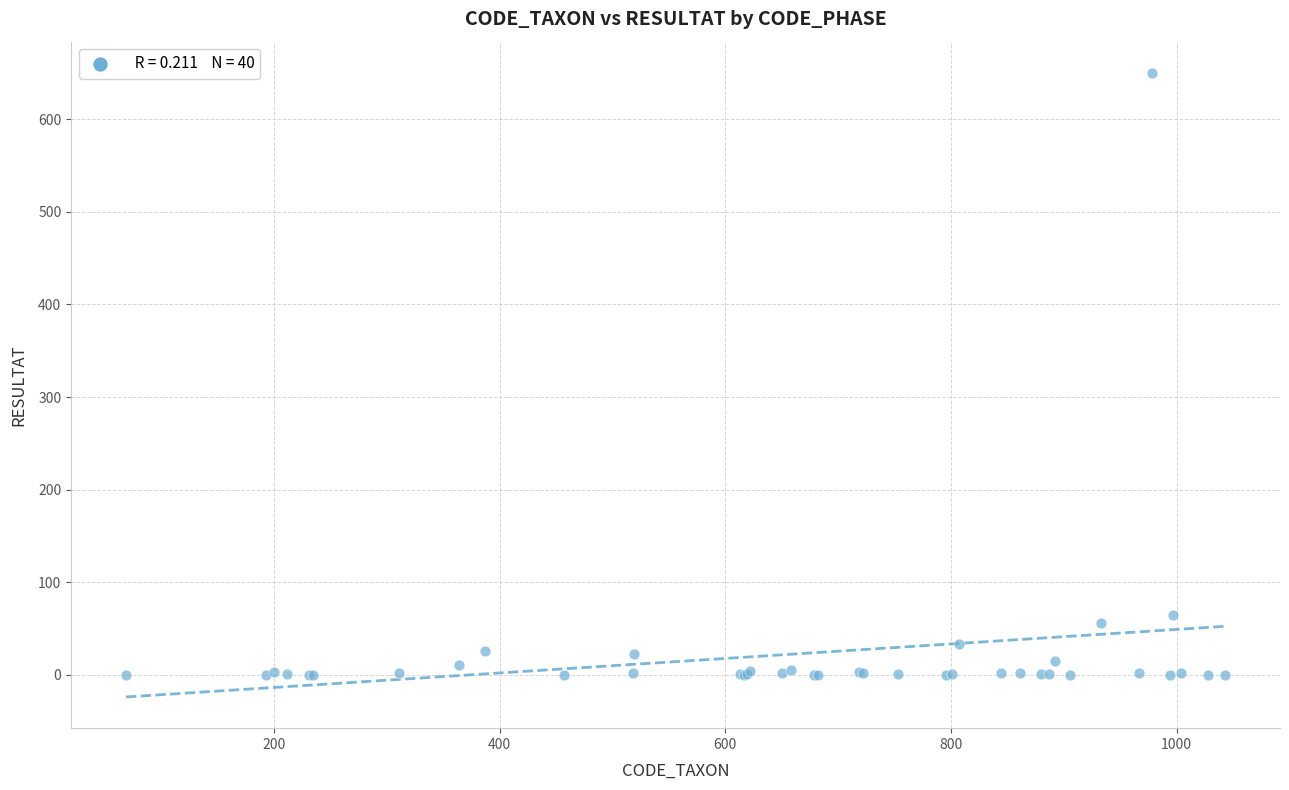

What Y value in the scatter plot is closest to 325?

65